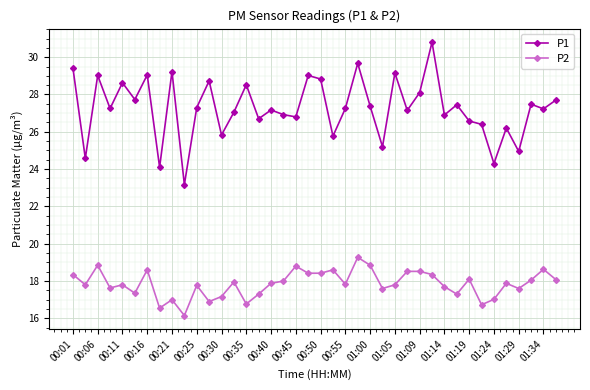

What is the value of the P2 point at the 20th from the left?

18.4